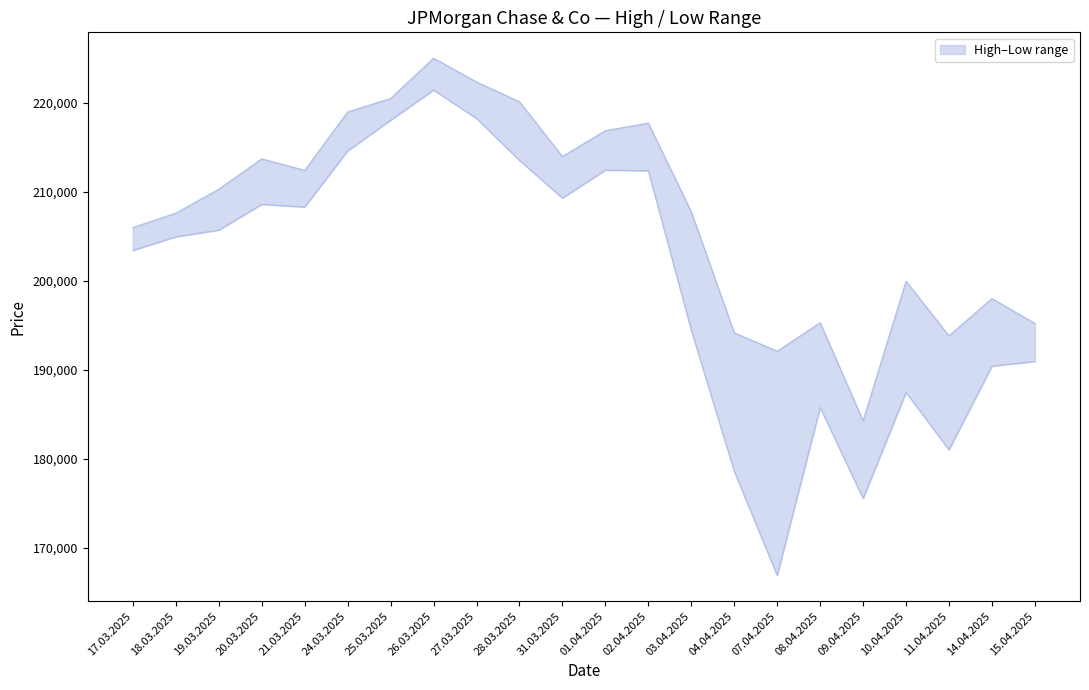

Does the chart have visible grid lines?

No